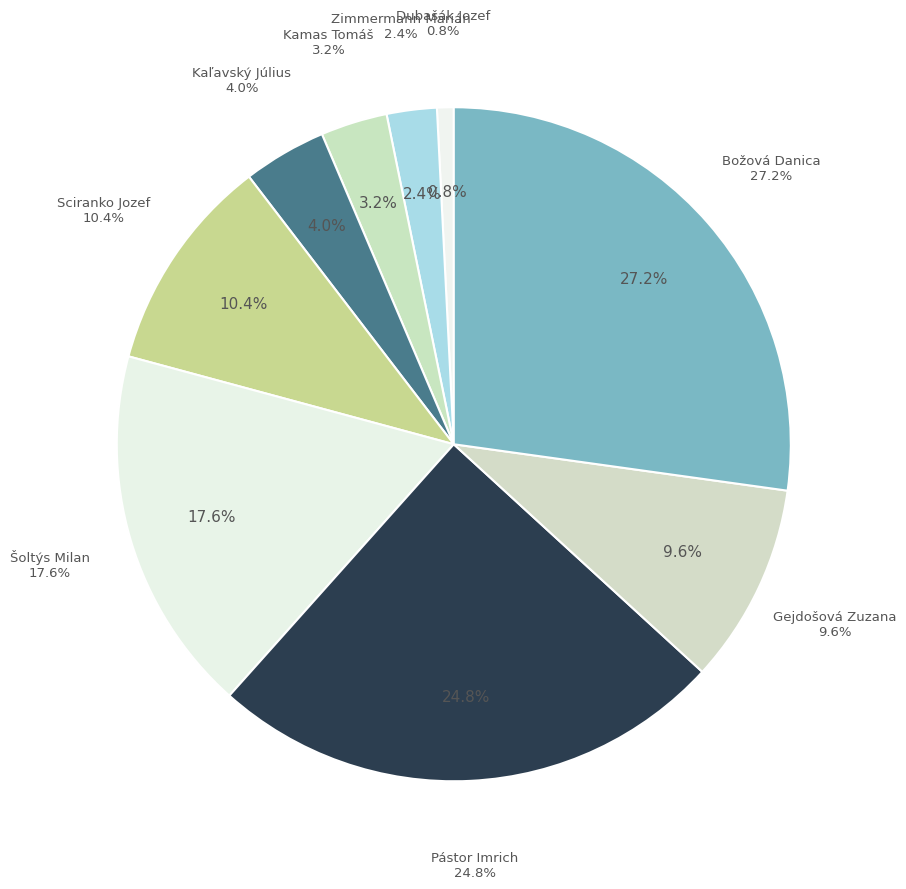

Does Gejdošová Zuzana account for over 50% of the chart?

No